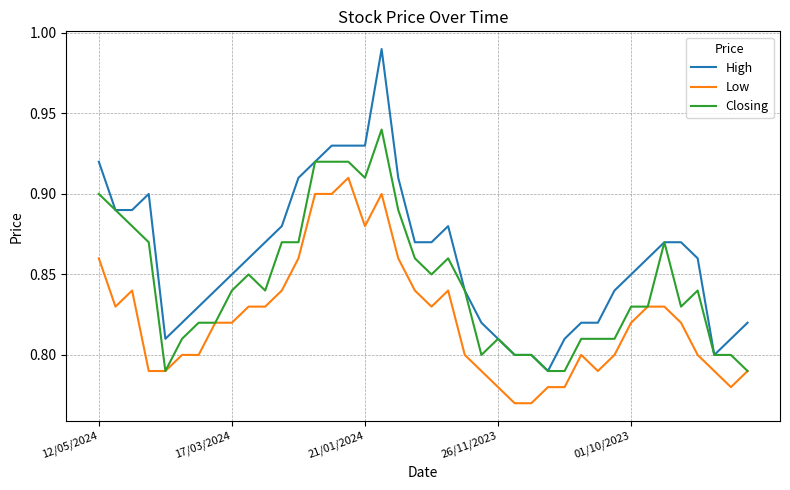

Rank the series by their average value, from highest to lowest.

High, Closing, Low